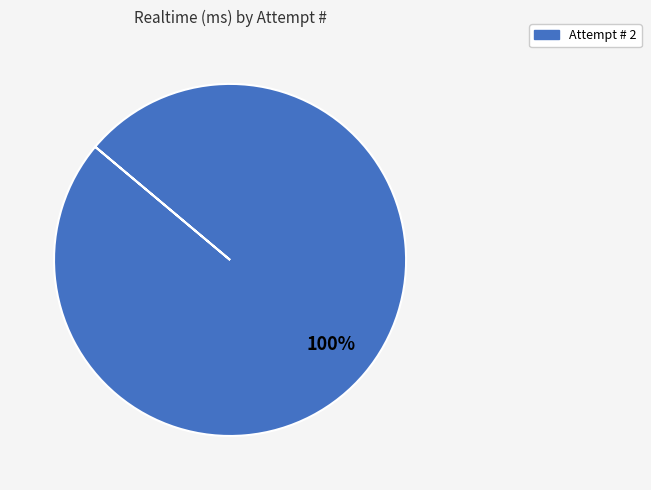

Is there any slice that represents more than half of the pie?

Yes